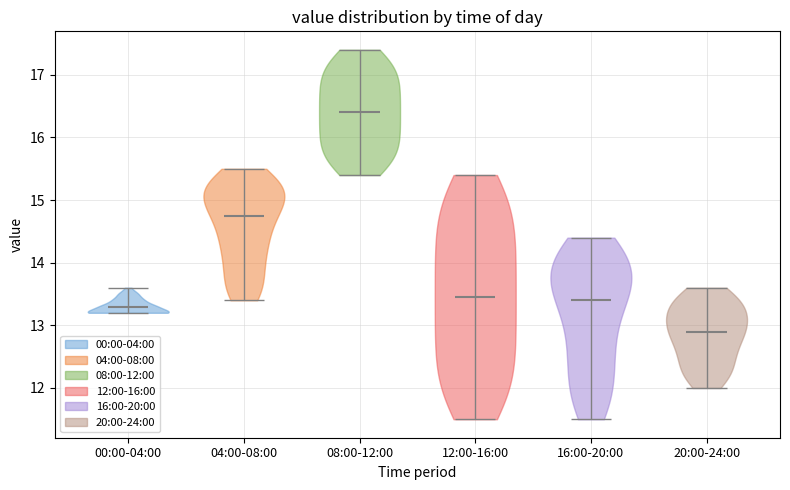

Reading left to right, read every violin against the y-axis: where its median line is, and the lowest and highest points it reaches. The values are not printed on the chart, so give them approximately, as read against the axis.

00:00-04:00: median line 13.3, lowest point 13.2, highest point 13.6
04:00-08:00: median line 14.8, lowest point 13.4, highest point 15.5
08:00-12:00: median line 16.4, lowest point 15.4, highest point 17.4
12:00-16:00: median line 13.5, lowest point 11.5, highest point 15.4
16:00-20:00: median line 13.4, lowest point 11.5, highest point 14.4
20:00-24:00: median line 12.9, lowest point 12.0, highest point 13.6